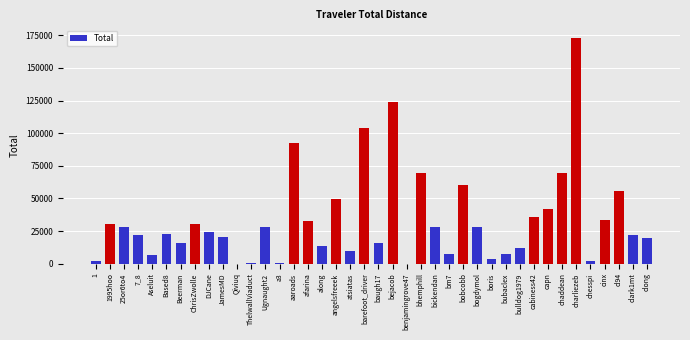

What is the maximum value shown in the chart?

173198.9